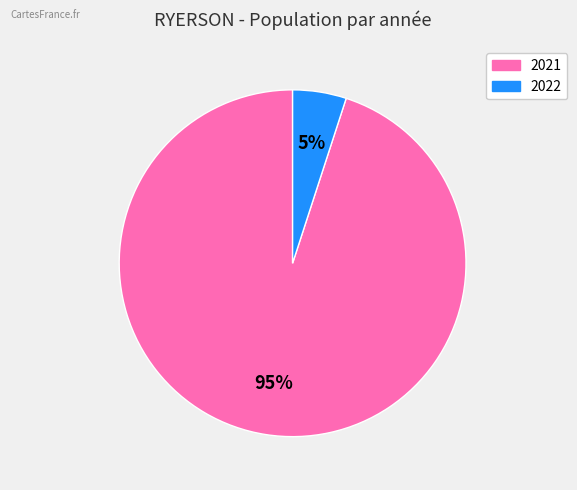

How many segments does this pie chart have?

2